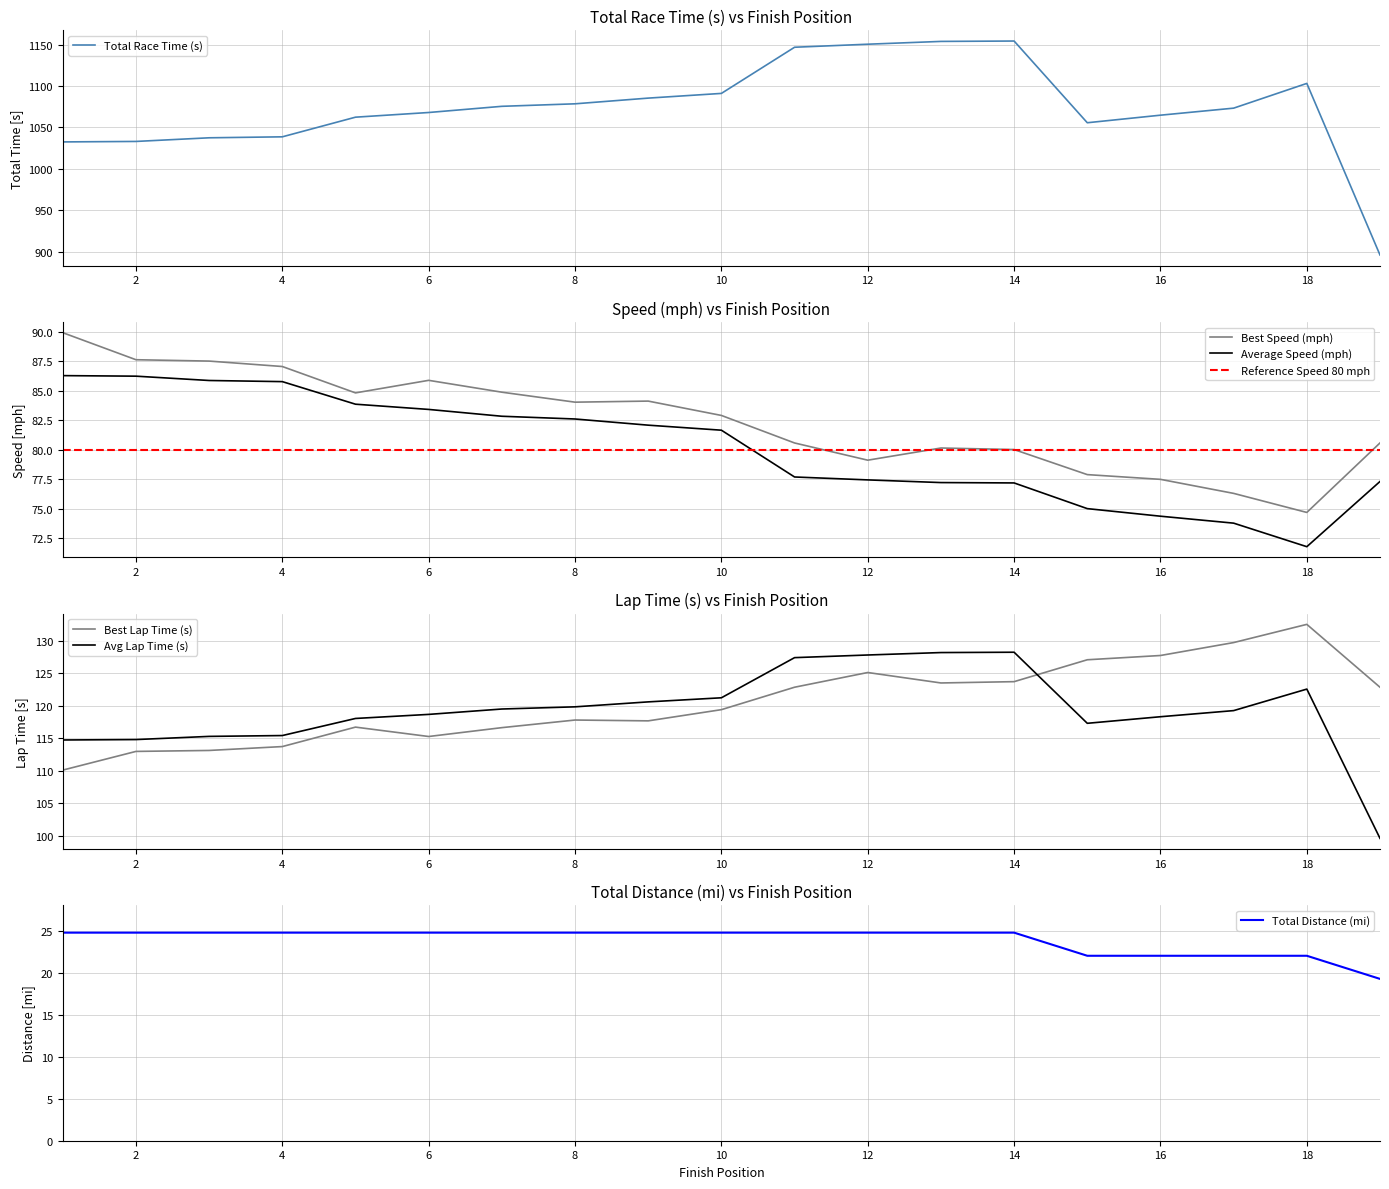

True or false: Total Laps and Best Lap Time (s) intersect in this chart.

False